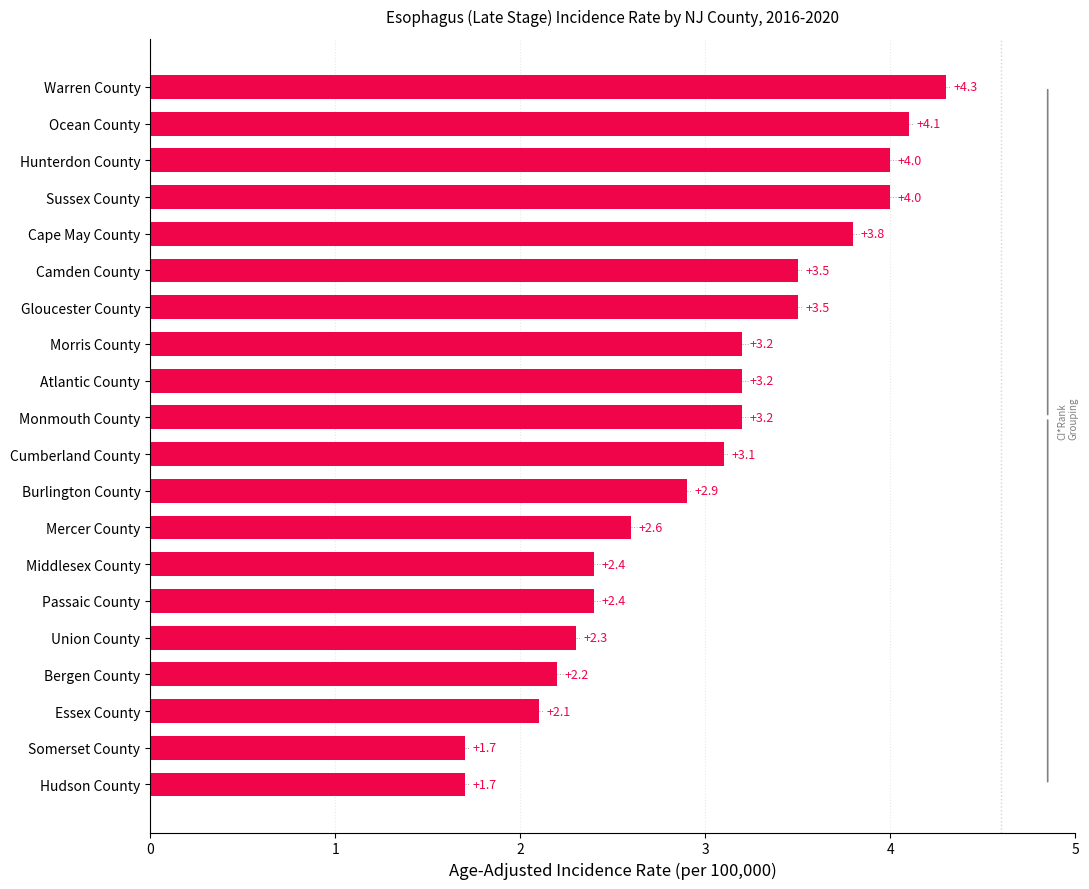

Does the chart contain any negative values?

No